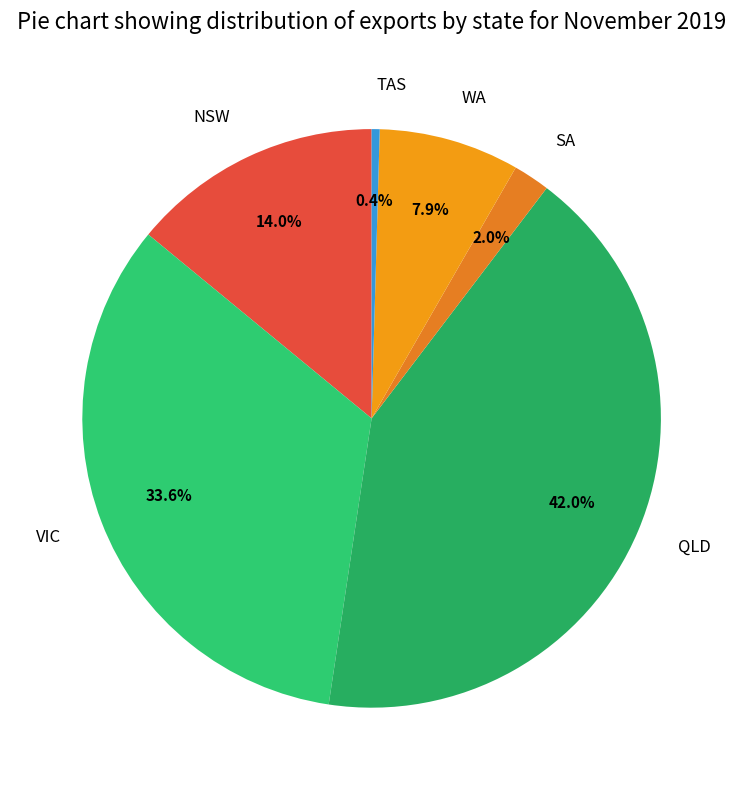

What is the ratio of the value at SA to the value at VIC?

0.1